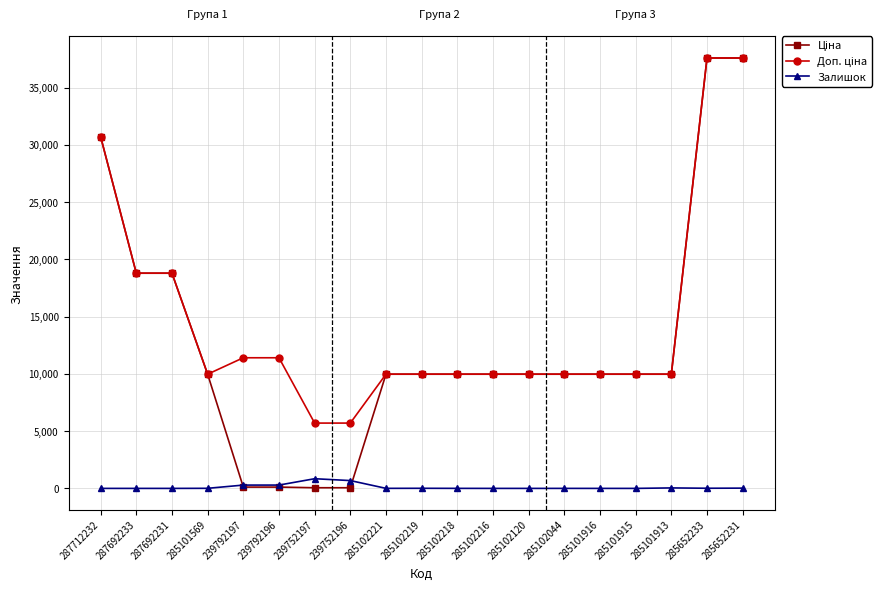

How many categories are shown in the chart?

19